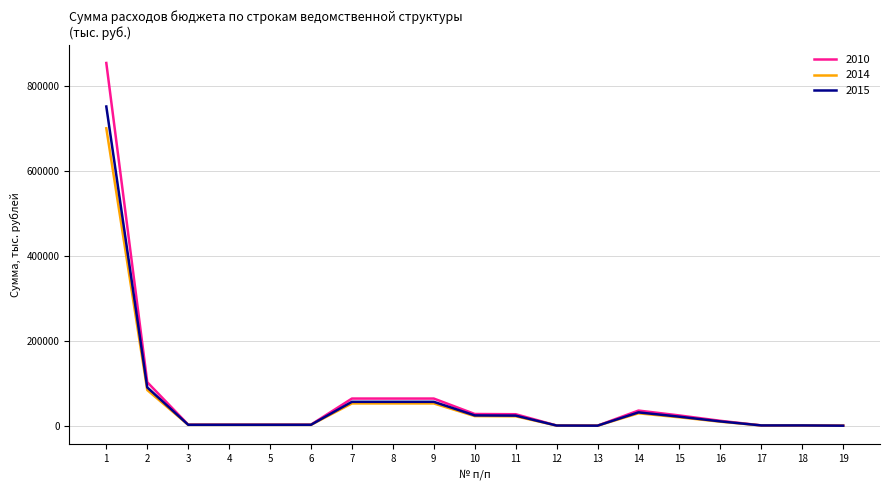

What is the difference between the 2015 values at 18 and 4?

1553.9